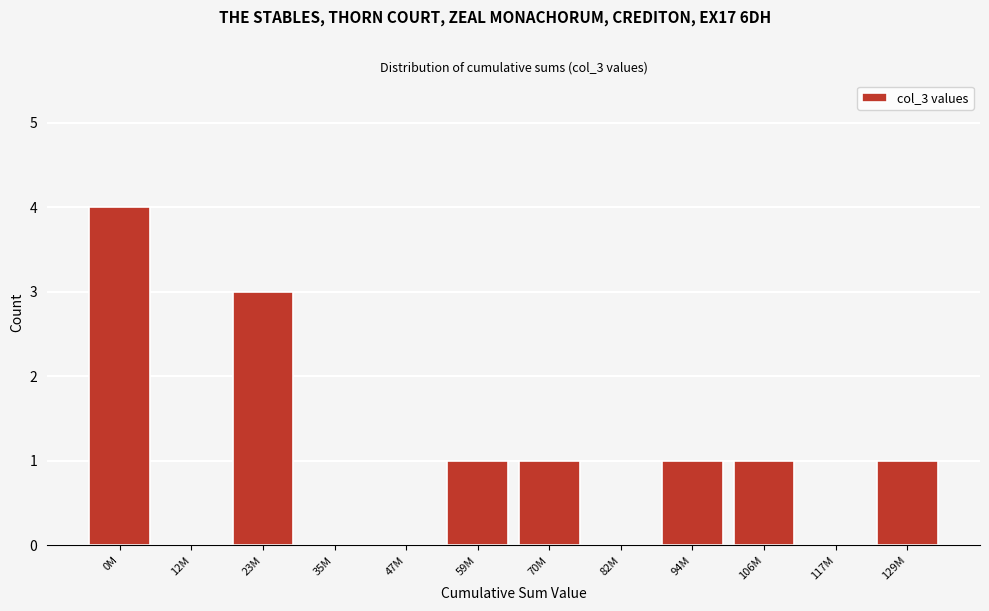

Reading left to right, extract all data points from this chart.

0M=4	12M=0	23M=3	35M=0	47M=0	59M=1	70M=1	82M=0	94M=1	106M=1	117M=0	129M=1